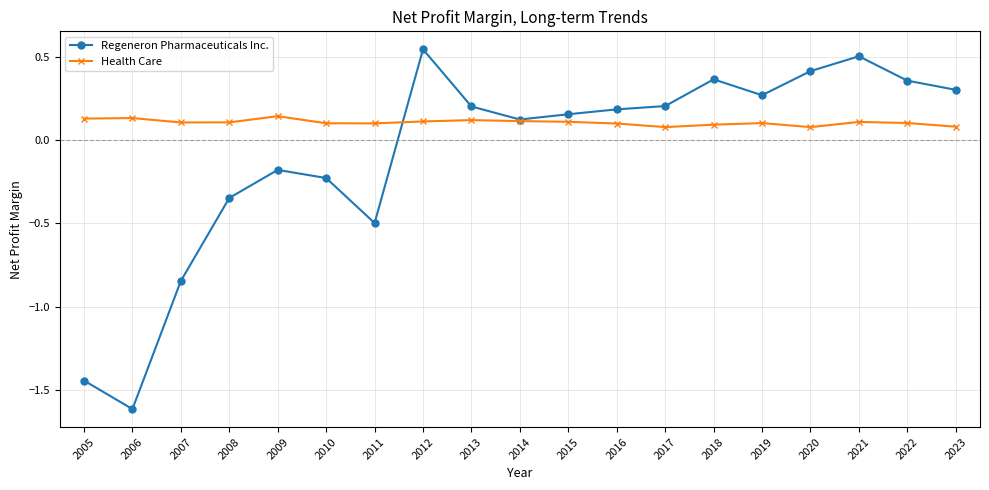

Which category has the lowest value across all series?

2006